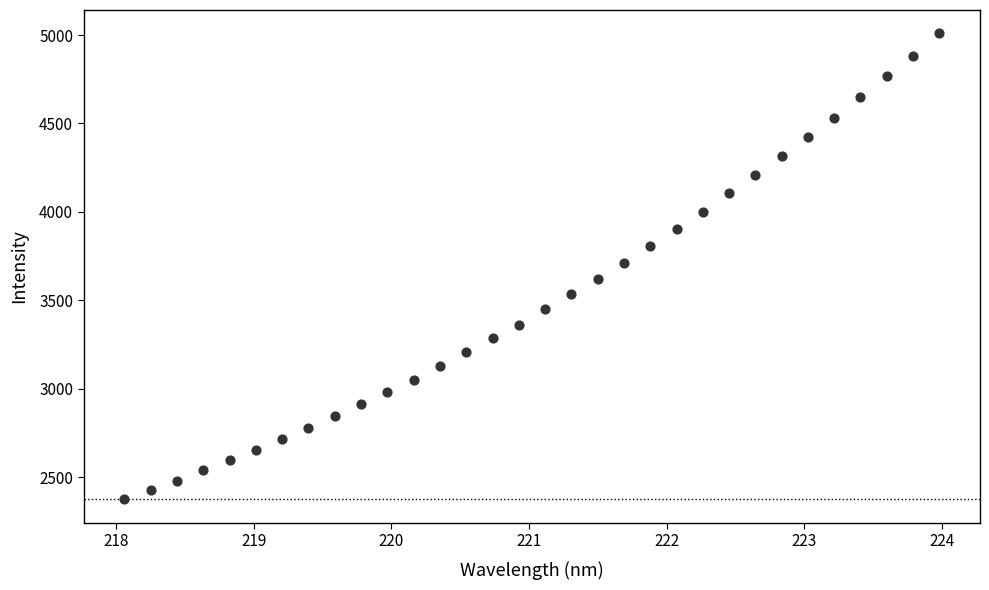

What is the range of Y values (max minus min)?

2635.6